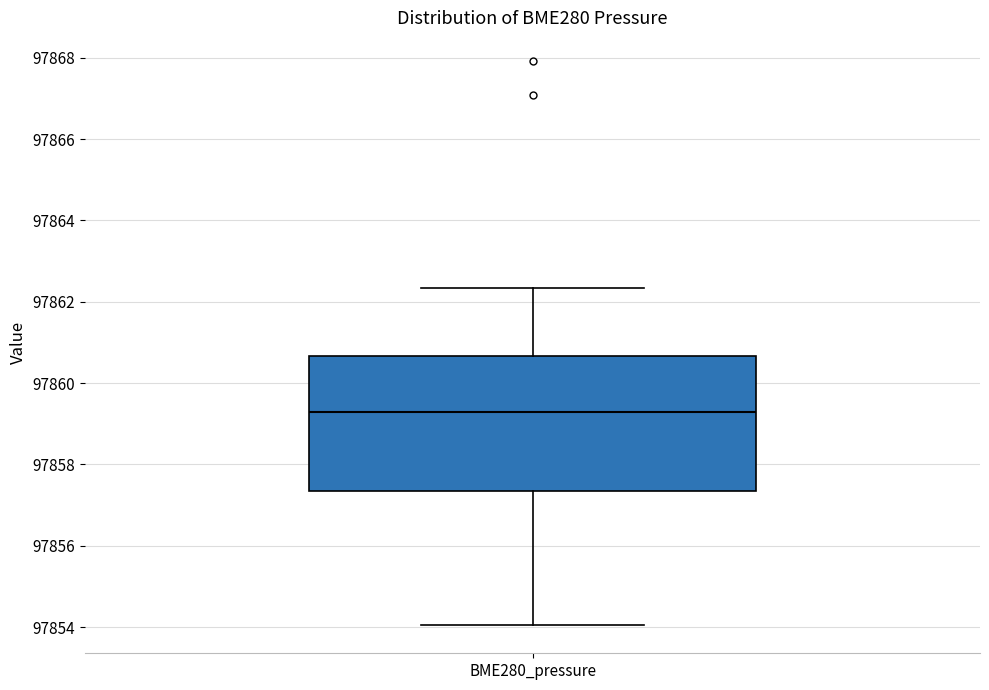

Transcribe this box plot: give where the median line is, the range the box spans, and where the two whiskers end, as read against the y-axis. The values are not printed on the chart, so give them approximately, as read against the axis.

median 97859.4, box 97857.4 to 97860.6, whiskers 97854.0 to 97862.4